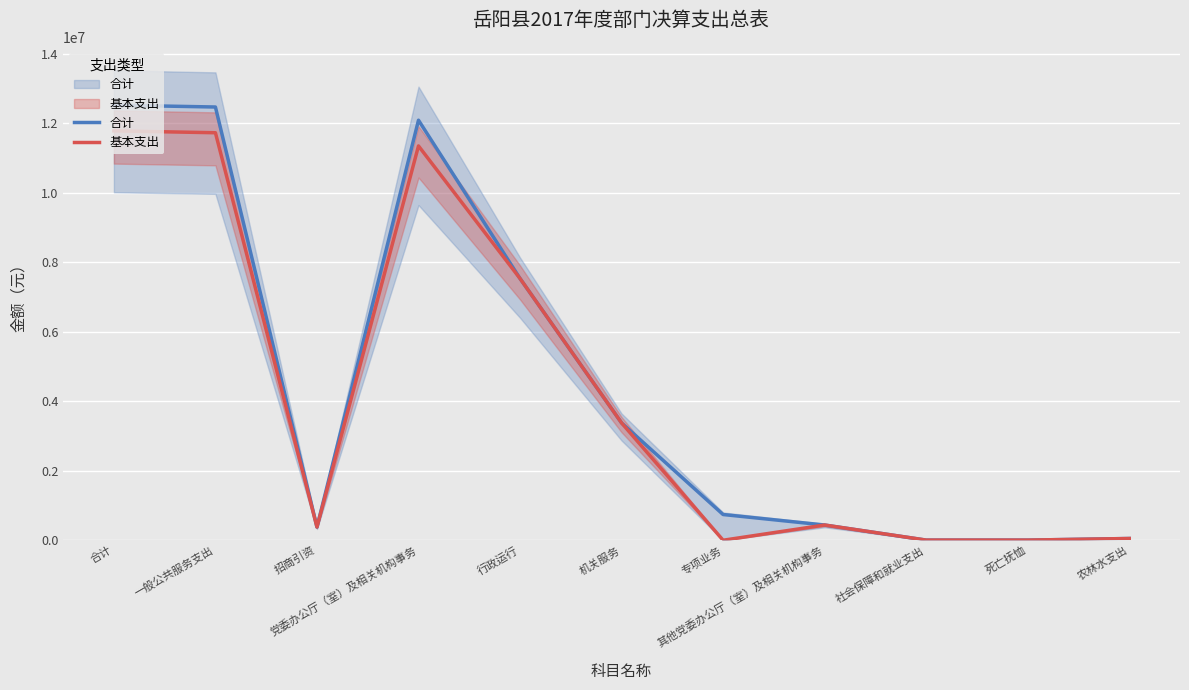

How many lines are shown in the chart?

2